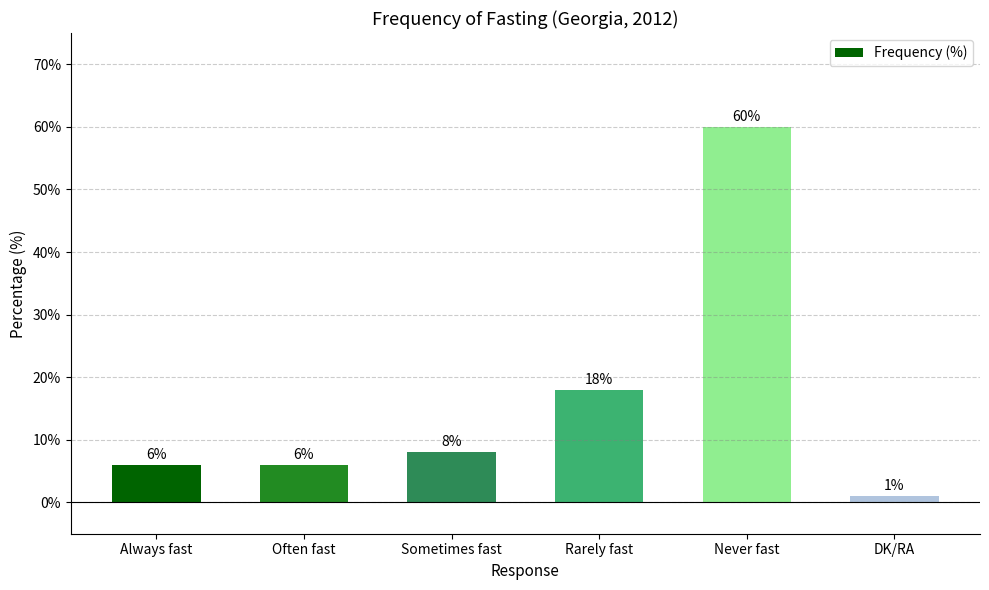

Reading right to left, transcribe all the data shown in this chart.

DK/RA=1	Never fast=60	Rarely fast=18	Sometimes fast=8	Often fast=6	Always fast=6